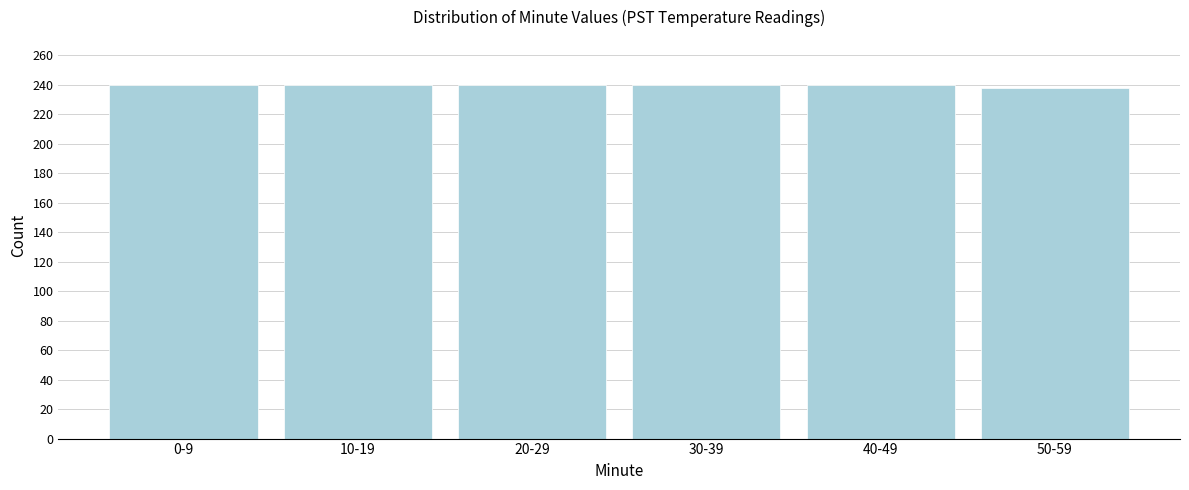

Reading right to left, what are all the values shown in this chart?

50-59=238	40-49=240	30-39=240	20-29=240	10-19=240	0-9=240